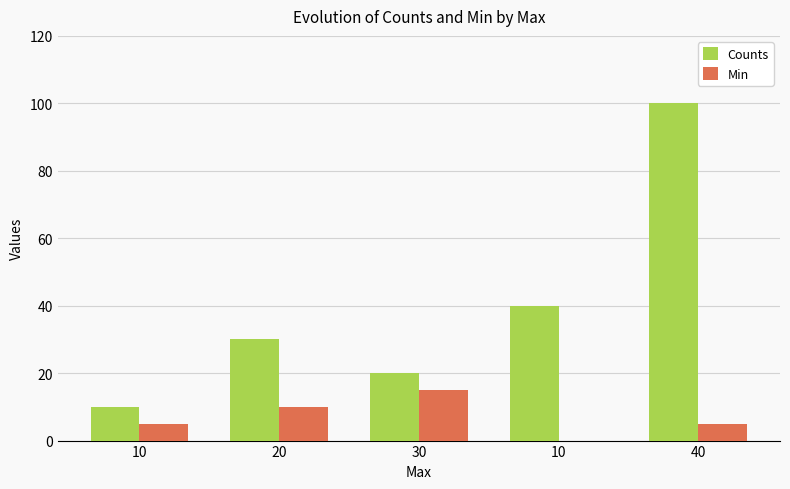

Does the chart contain stacked bars?

No